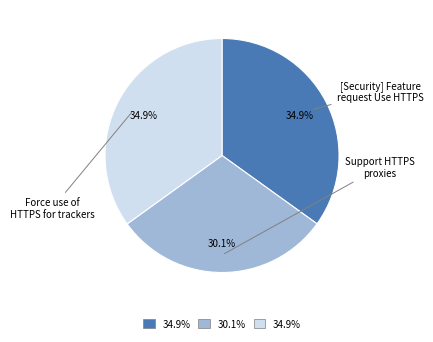

How much of the chart is everything except Support HTTPS proxies?

69.9%